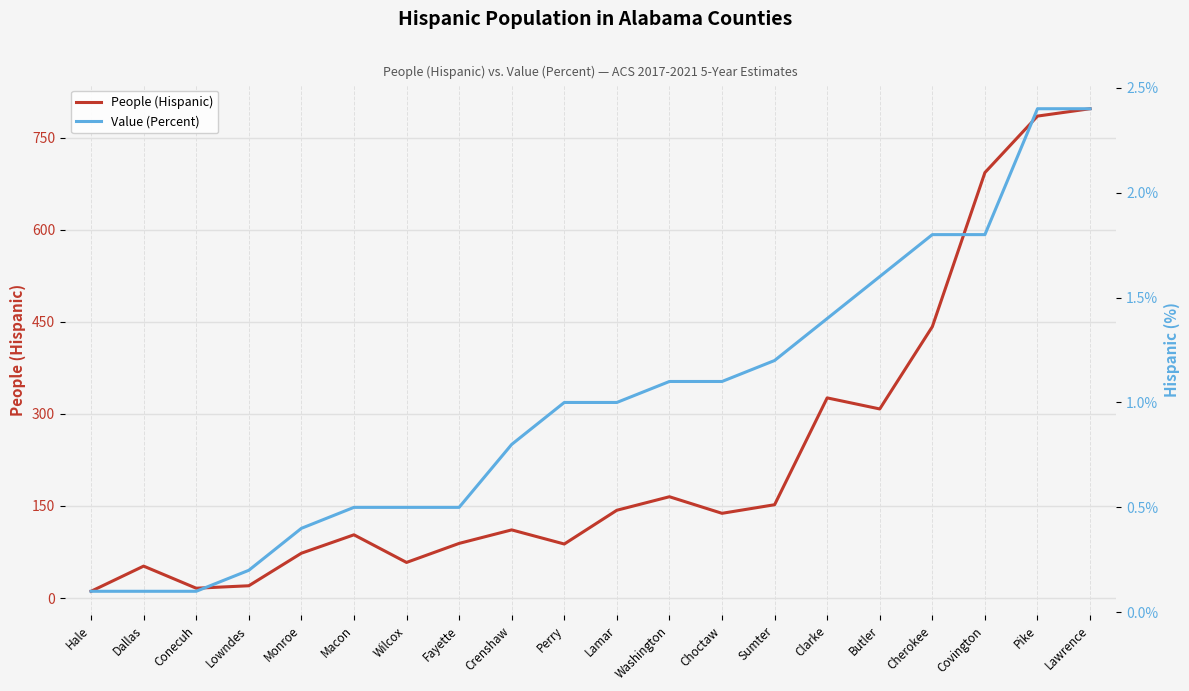

The Value (Percent) series shows 0.1 at Conecuh. True or false?

True